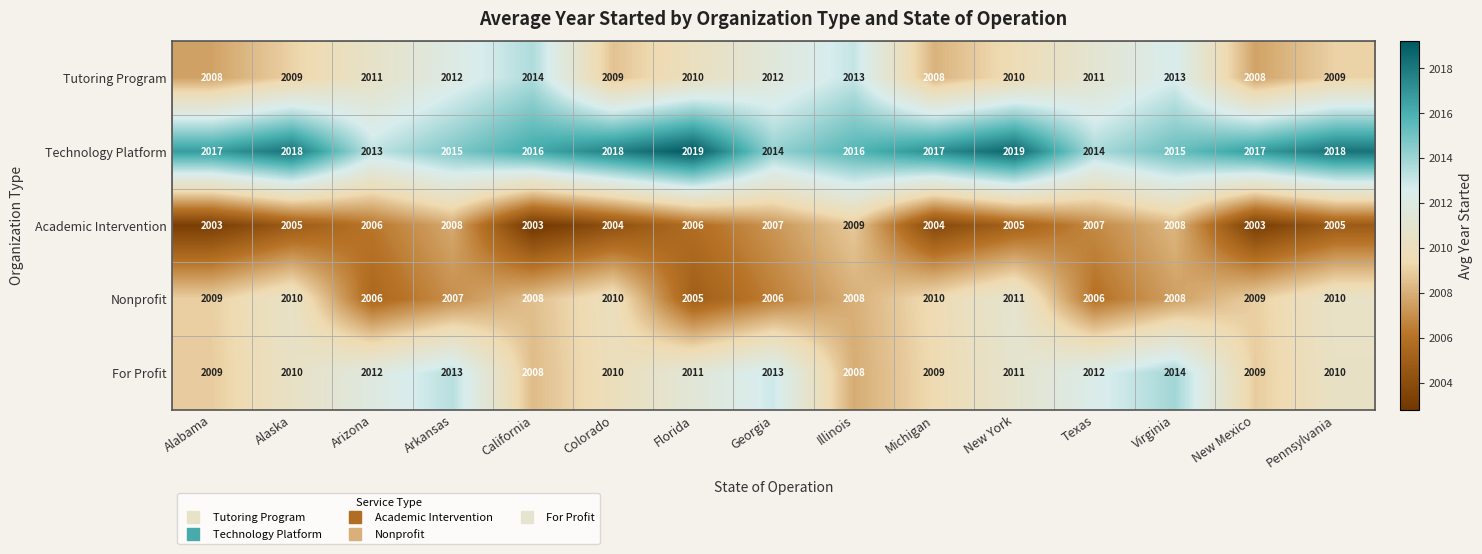

At how many categories does at least one series exceed 2004?

15